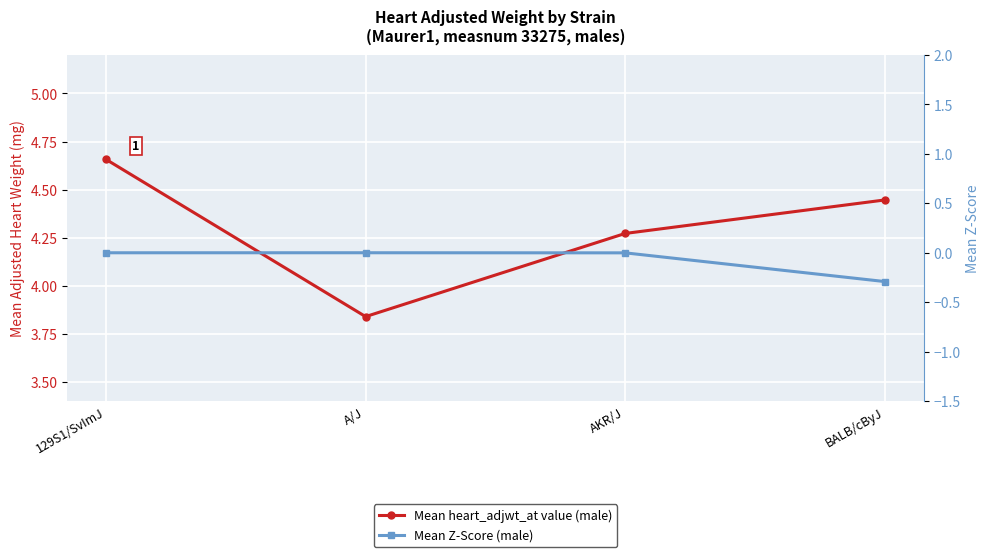

The value of Mean heart_adjwt_at value (male) at 129S1/SvImJ is 2.2. True or false?

False